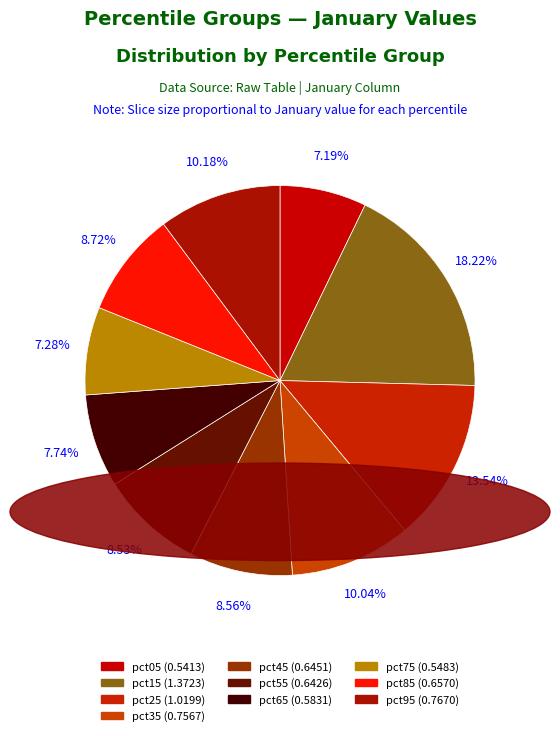

What percentage is the pct65 slice, to the nearest percent?

8%